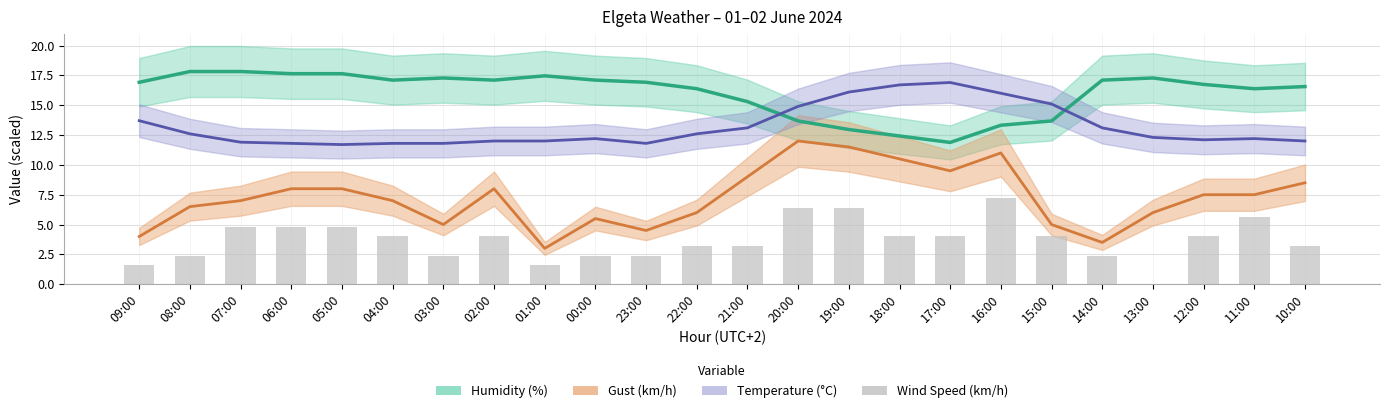

Reading left to right, extract all data points from this chart.

1.6	2.4	4.8	4.8	4.8	4.0	2.4	4.0	1.6	2.4	2.4	3.2	3.2	6.4	6.4	4.0	4.0	7.2	4.0	2.4	0.0	4.0	5.6	3.2